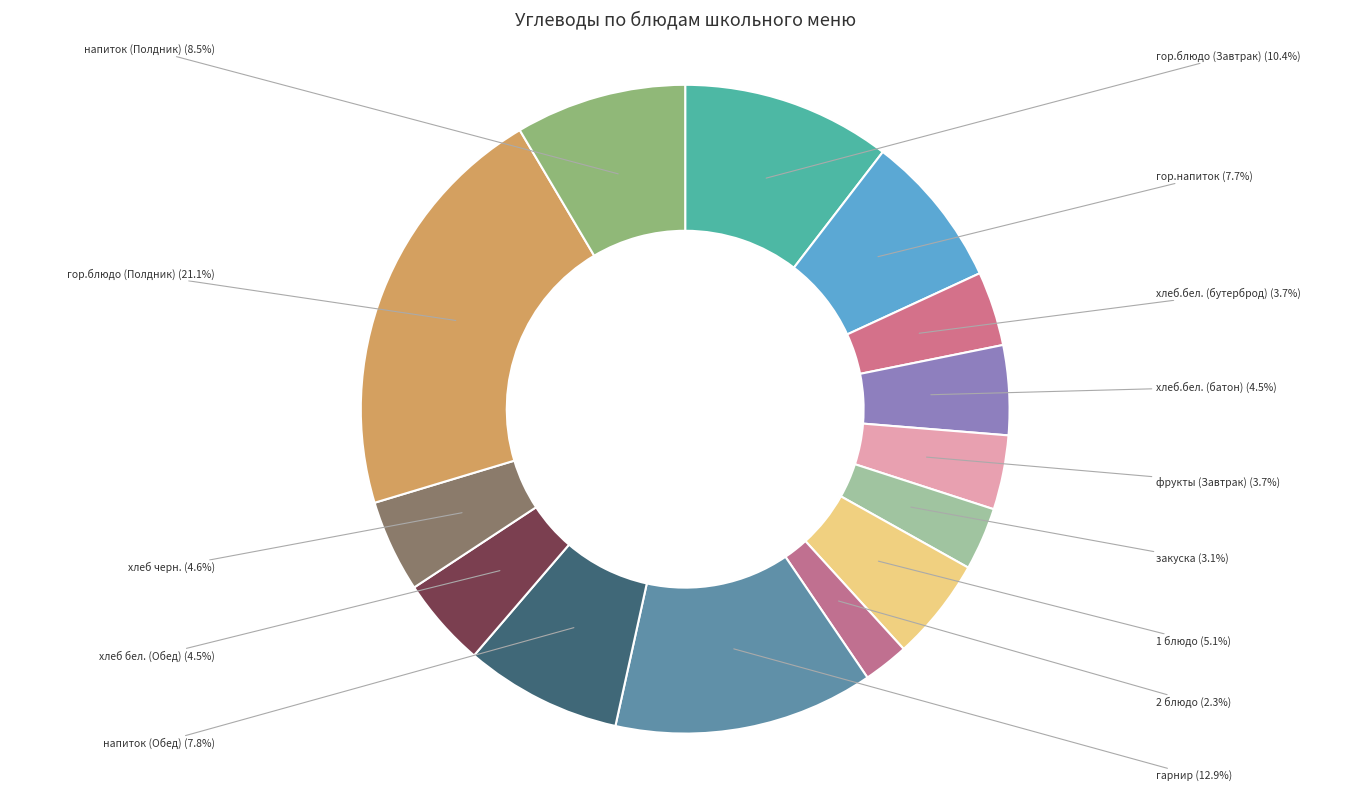

Which slice is the largest?

гор.блюдо (Полдник)